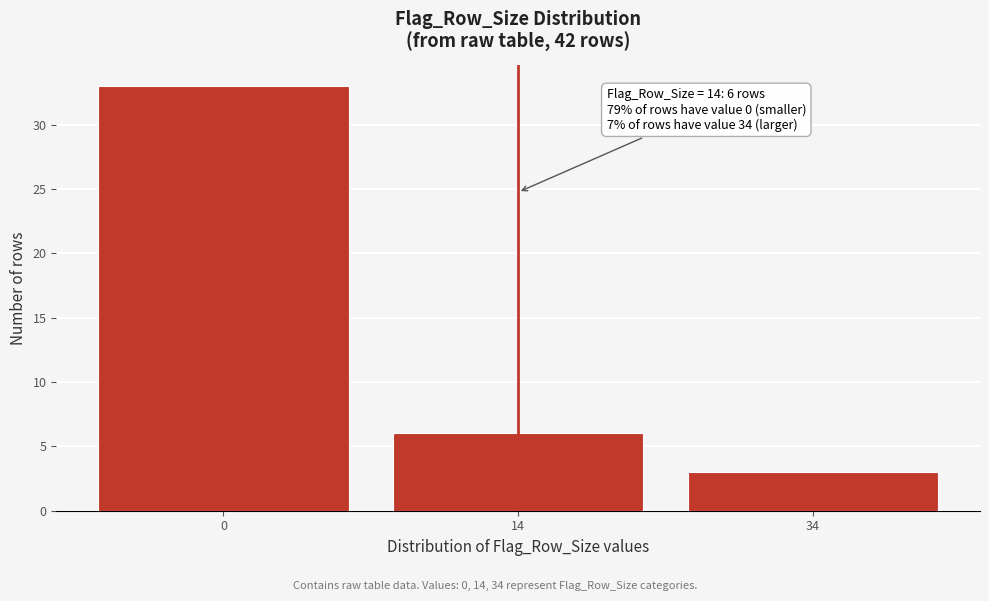

Reading left to right, what are all the values shown in this chart?

0=33	14=6	34=3